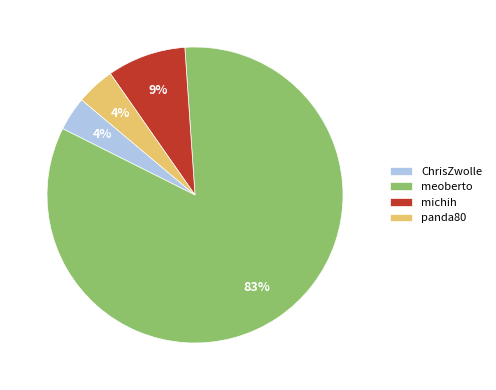

Do meoberto and panda80 together represent more than half of the pie?

Yes